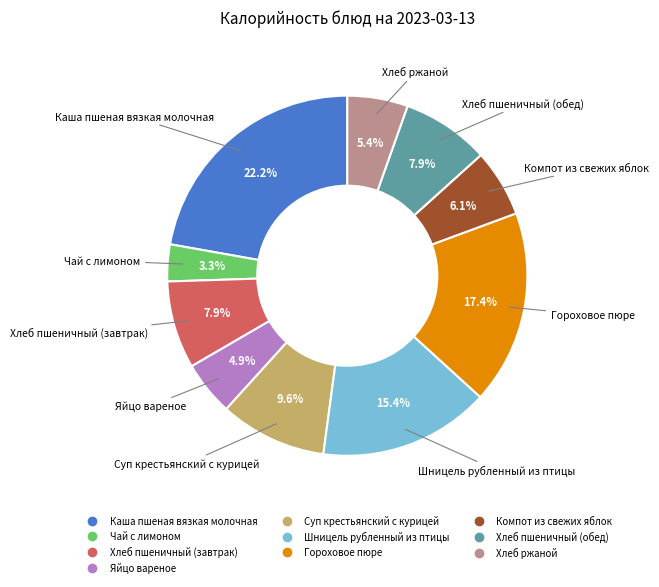

Is Чай с лимоном the majority of the pie?

No